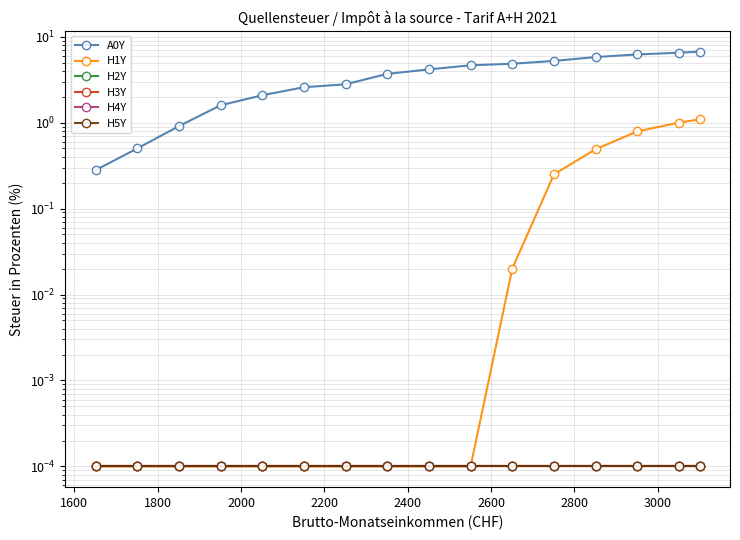

Reading left to right, list all the values displayed in this chart.

A0Y: 0.3	0.5	0.9	1.6	2.1	2.6	2.8	3.7	4.2	4.6	4.8	5.2	5.8	6.2	6.5	6.7
H1Y: 0.0	0.0	0.0	0.0	0.0	0.0	0.0	0.0	0.0	0.0	0.0	0.2	0.5	0.8	1.0	1.1
H2Y: 0.0	0.0	0.0	0.0	0.0	0.0	0.0	0.0	0.0	0.0	0.0	0.0	0.0	0.0	0.0	0.0
H3Y: 0.0	0.0	0.0	0.0	0.0	0.0	0.0	0.0	0.0	0.0	0.0	0.0	0.0	0.0	0.0	0.0
H4Y: 0.0	0.0	0.0	0.0	0.0	0.0	0.0	0.0	0.0	0.0	0.0	0.0	0.0	0.0	0.0	0.0
H5Y: 0.0	0.0	0.0	0.0	0.0	0.0	0.0	0.0	0.0	0.0	0.0	0.0	0.0	0.0	0.0	0.0